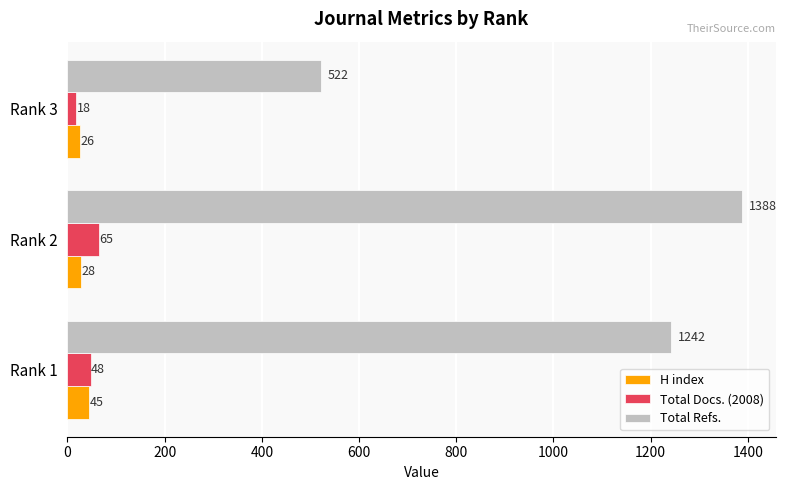

At Rank 3, list the series in order from largest to smallest.

Total Refs., H index, Total Docs. (2008)